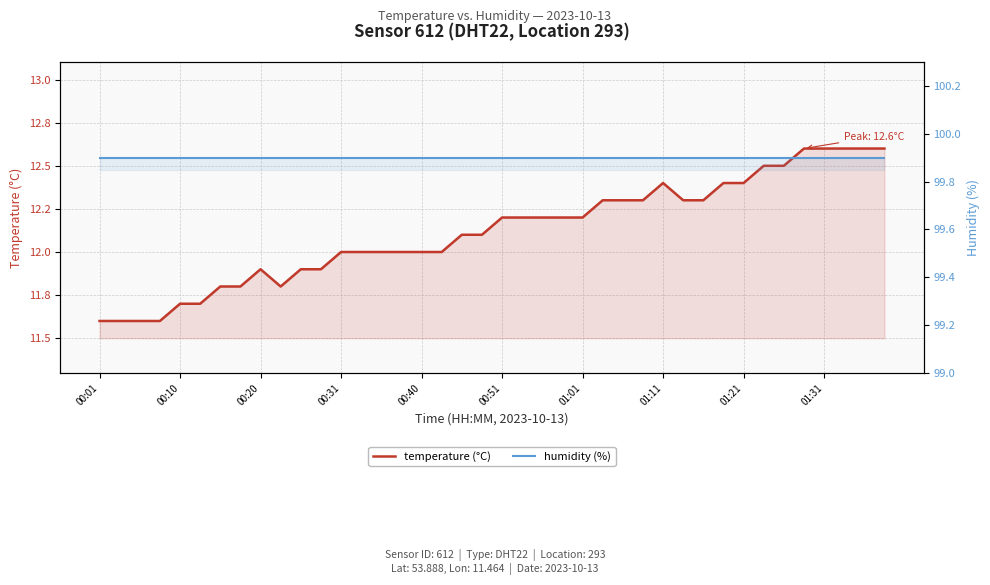

Which series changed the most between 22 and 24?

temperature (°C)